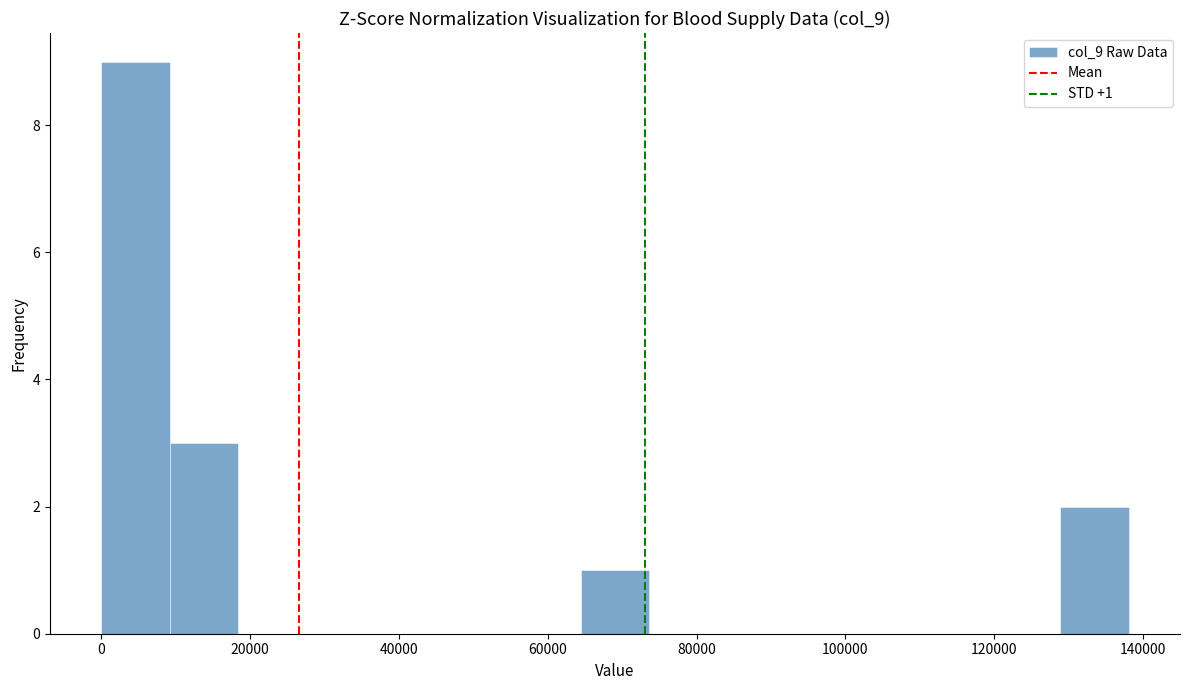

Over which range of the x-axis is the bar tallest?

0 to 10000